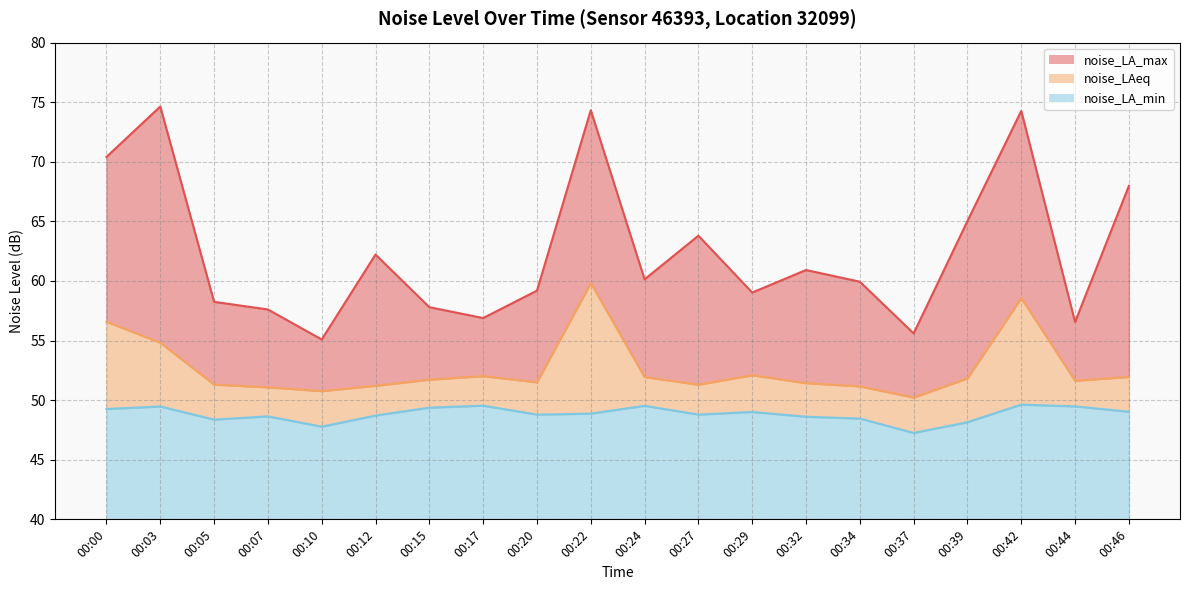

Rank the categories by noise_LA_max value from highest to lowest.

00:03, 00:22, 00:42, 00:00, 00:46, 00:39, 00:27, 00:12, 00:32, 00:24, 00:34, 00:20, 00:29, 00:05, 00:15, 00:07, 00:17, 00:44, 00:37, 00:10